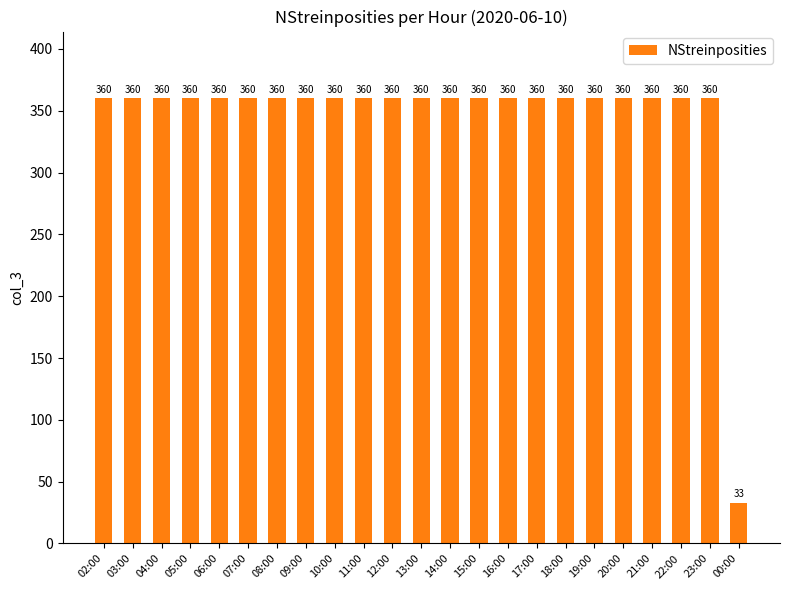

What is the ratio of the value at 06:00 to the value at 03:00?

1.0